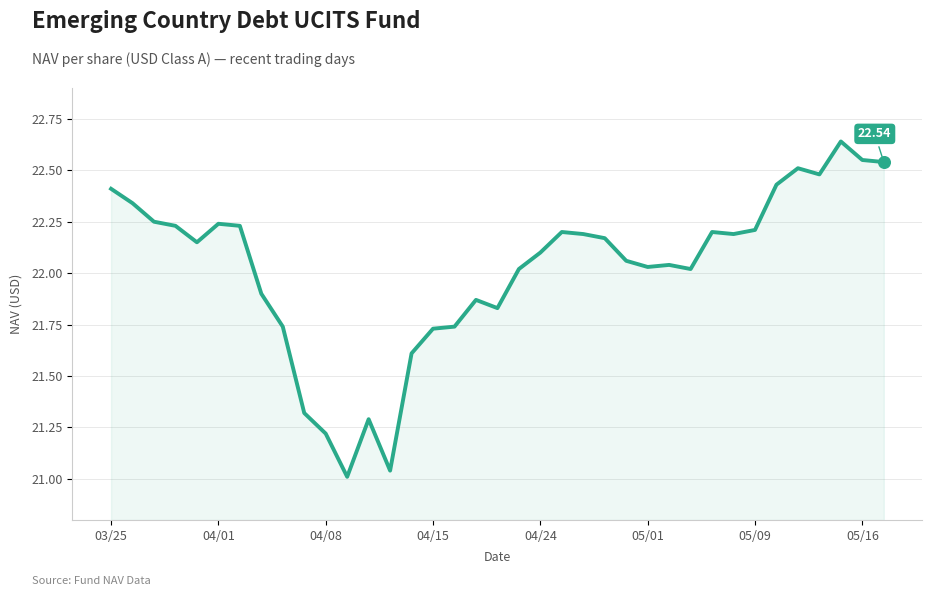

What is the difference between the maximum and minimum values?

1.6